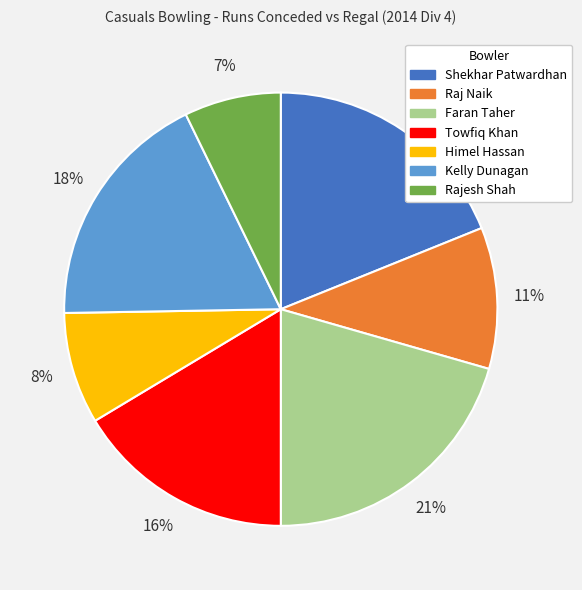

Is the sum of Himel Hassan and Kelly Dunagan greater than half?

No